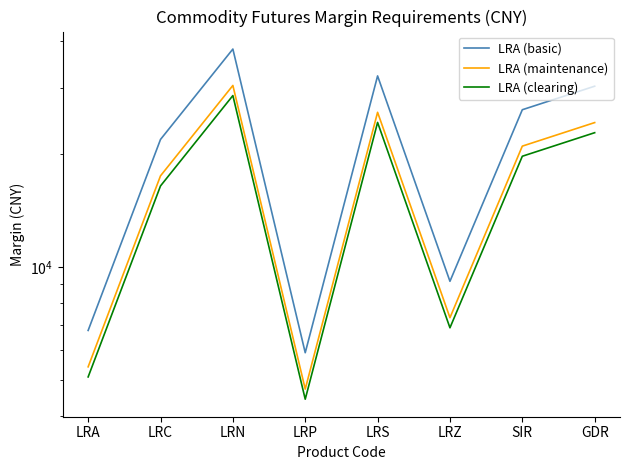

Reading left to right, what are all the values shown in this chart?

LRA (basic): LRA=6769	LRC=21838	LRN=38011	LRP=5905	LRS=32239	LRZ=9150	SIR=26201	GDR=30270
LRA (maintenance): LRA=5415	LRC=17470	LRN=30408	LRP=4724	LRS=25791	LRZ=7320	SIR=20960	GDR=24216
LRA (clearing): LRA=5090	LRC=16420	LRN=28580	LRP=4440	LRS=24240	LRZ=6880	SIR=19700	GDR=22760